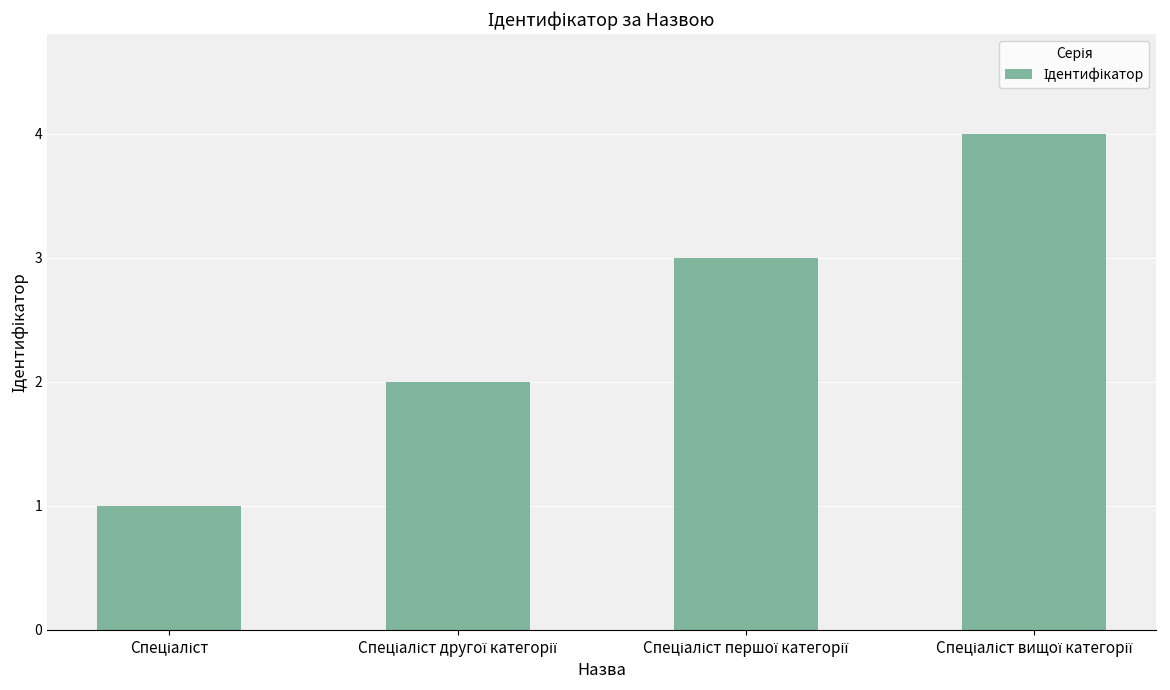

What is the greatest value displayed?

4